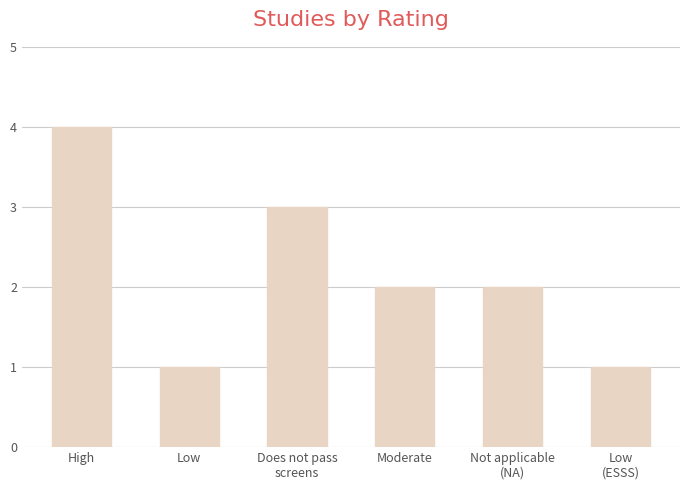

True or false: the data shows 1 at Low.

True